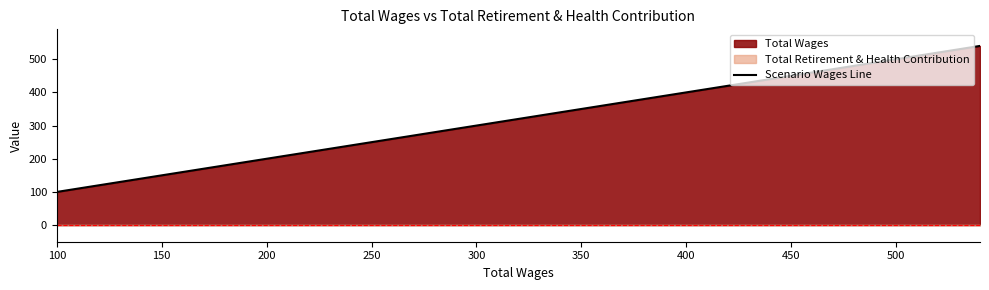

True or false: the data has more than 1 interior local peaks.

False